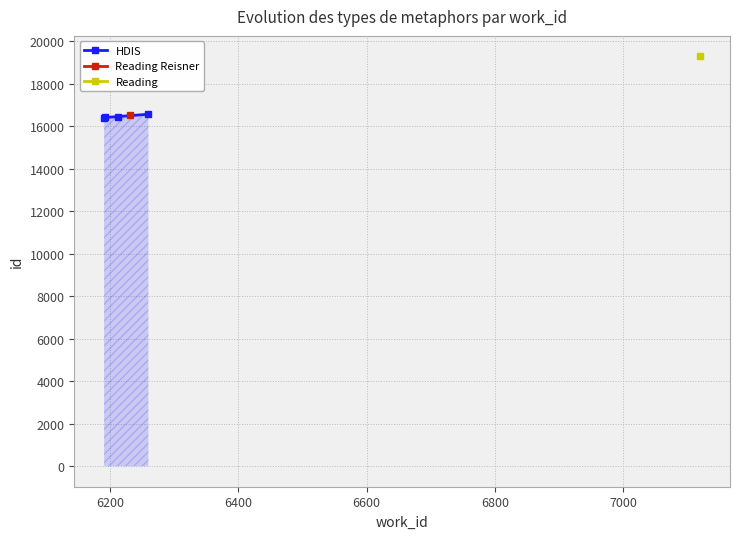

What is the lowest value of the HDIS series?

16369